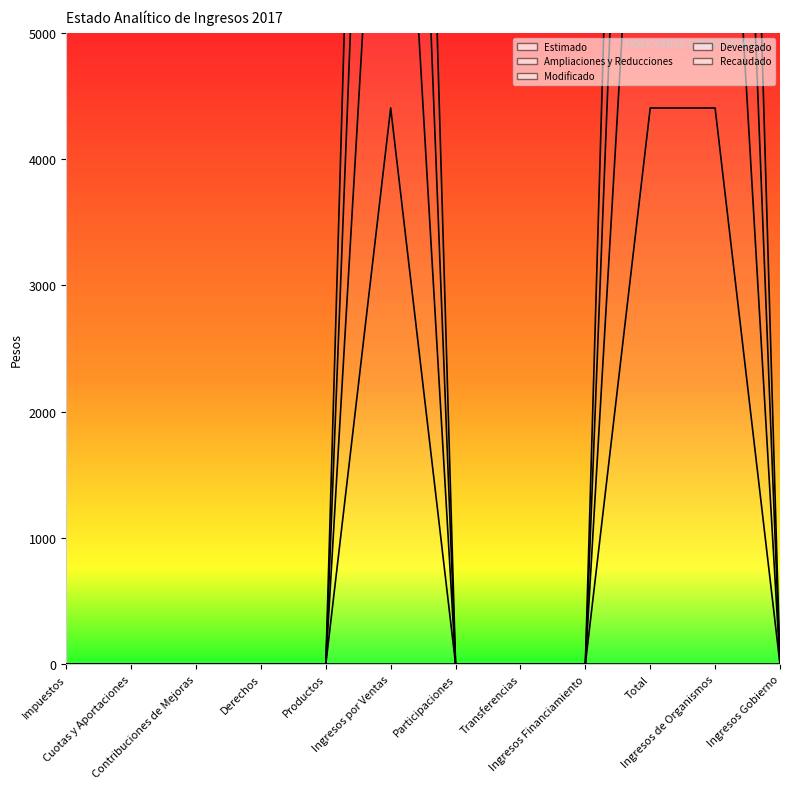

Which series changed the most between Impuestos and Ingresos Financiamiento?

Ampliaciones y Reducciones